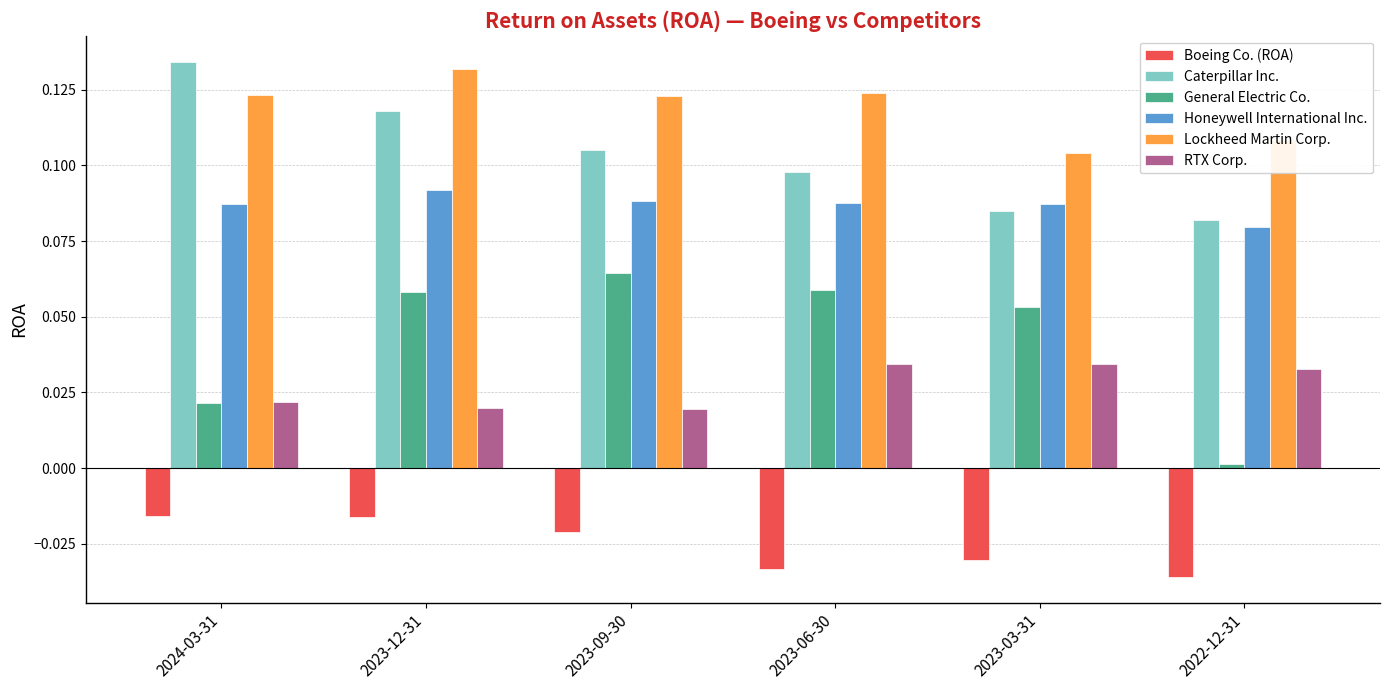

What are all the series names shown in the legend?

Boeing Co. (ROA), Caterpillar Inc., General Electric Co., Honeywell International Inc., Lockheed Martin Corp., RTX Corp.